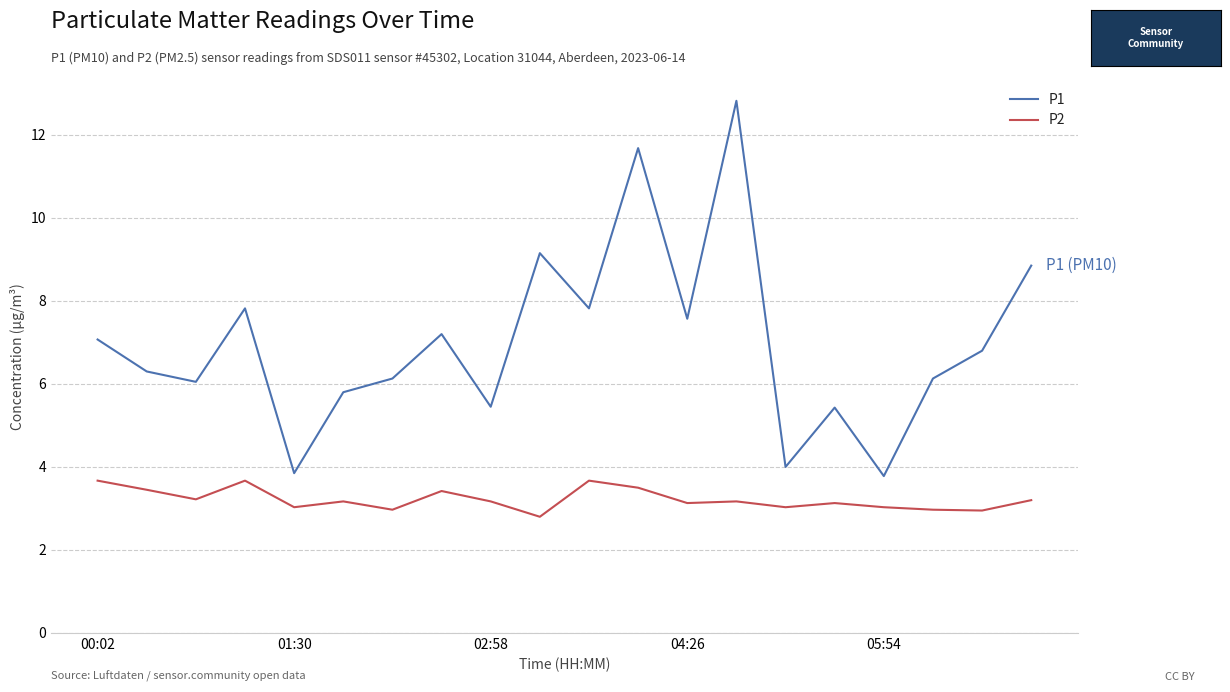

What is the difference between the maximum and minimum values in the P1 series?

9.0